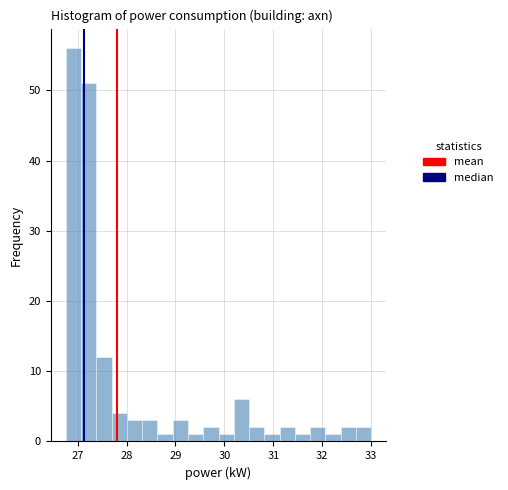

Read against the x-axis, roughly where is the centre of the tallest bar?

26.9